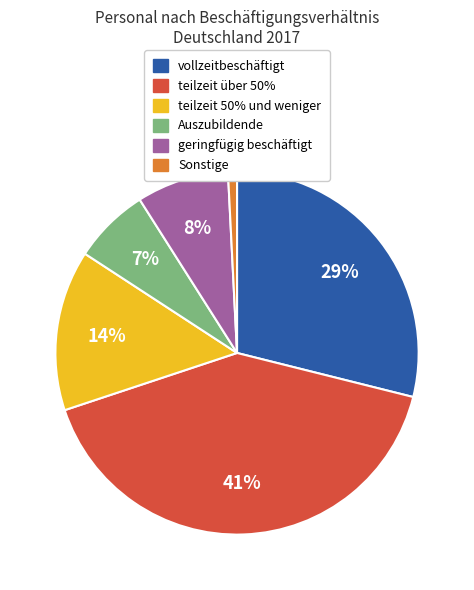

To the nearest percent, what is the combined percentage of Auszubildende and vollzeitbeschäftigt?

36%